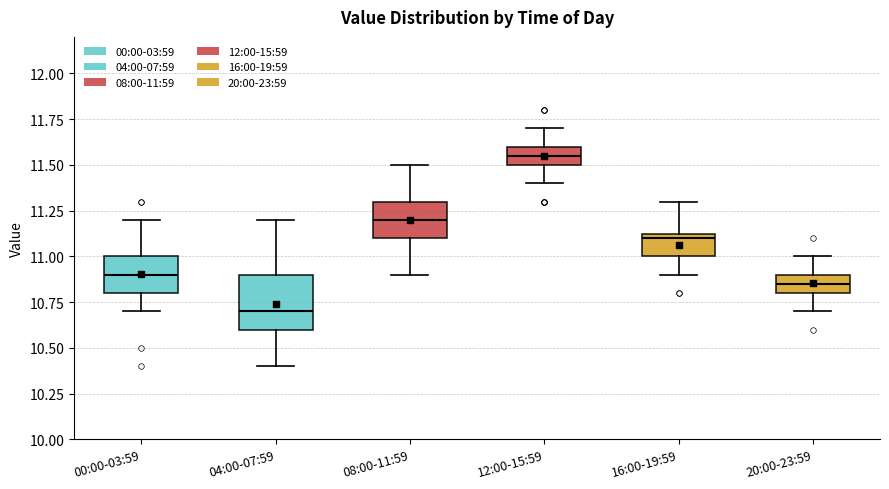

Reading left to right, transcribe this box plot: for each box, give where its median line is, the range the box spans, and where its two whiskers end, as read against the y-axis. The values are not printed on the chart, so give them approximately, as read against the axis.

00:00-03:59: median 10.90, box 10.80 to 11.00, whiskers 10.70 to 11.20
04:00-07:59: median 10.70, box 10.60 to 10.90, whiskers 10.40 to 11.20
08:00-11:59: median 11.20, box 11.10 to 11.30, whiskers 10.90 to 11.50
12:00-15:59: median 11.55, box 11.50 to 11.60, whiskers 11.40 to 11.70
16:00-19:59: median 11.10, box 11.00 to 11.15, whiskers 10.90 to 11.30
20:00-23:59: median 10.85, box 10.80 to 10.90, whiskers 10.70 to 11.00